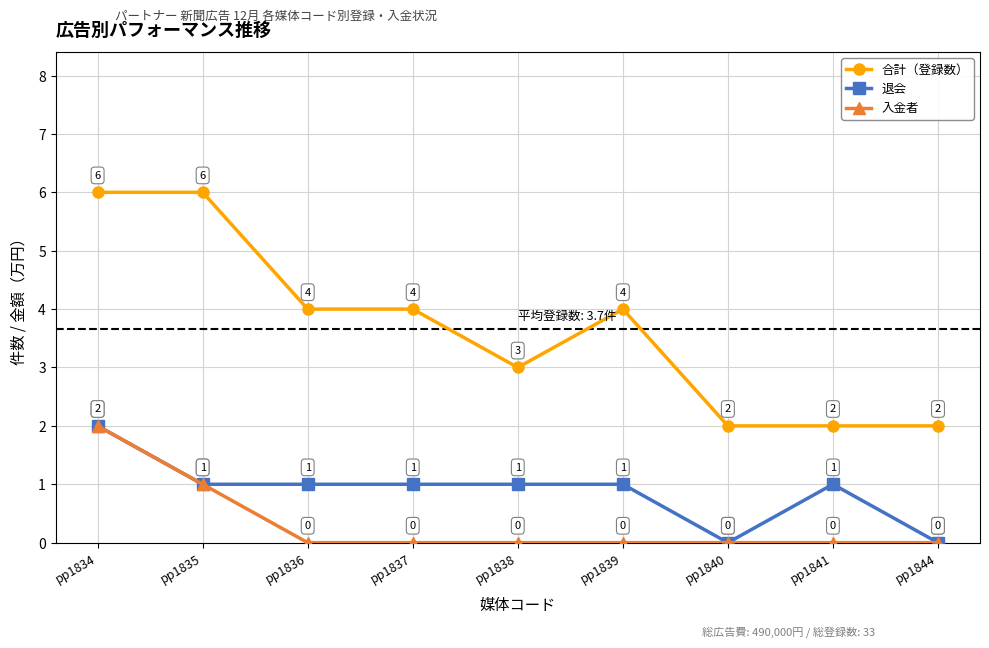

Reading right to left, extract all data points from this chart.

合計（登録数）: 2	2	2	4	3	4	4	6	6
退会: 0	1	0	1	1	1	1	1	2
入金者: 0	0	0	0	0	0	0	1	2